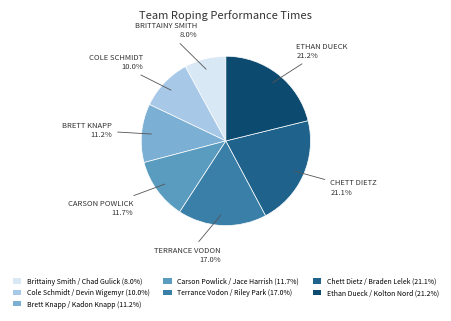

Approximately how many times larger is the value at Carson Powlick / Jace Harrish (11.7%) compared to Terrance Vodon / Riley Park (17.0%)?

0.7